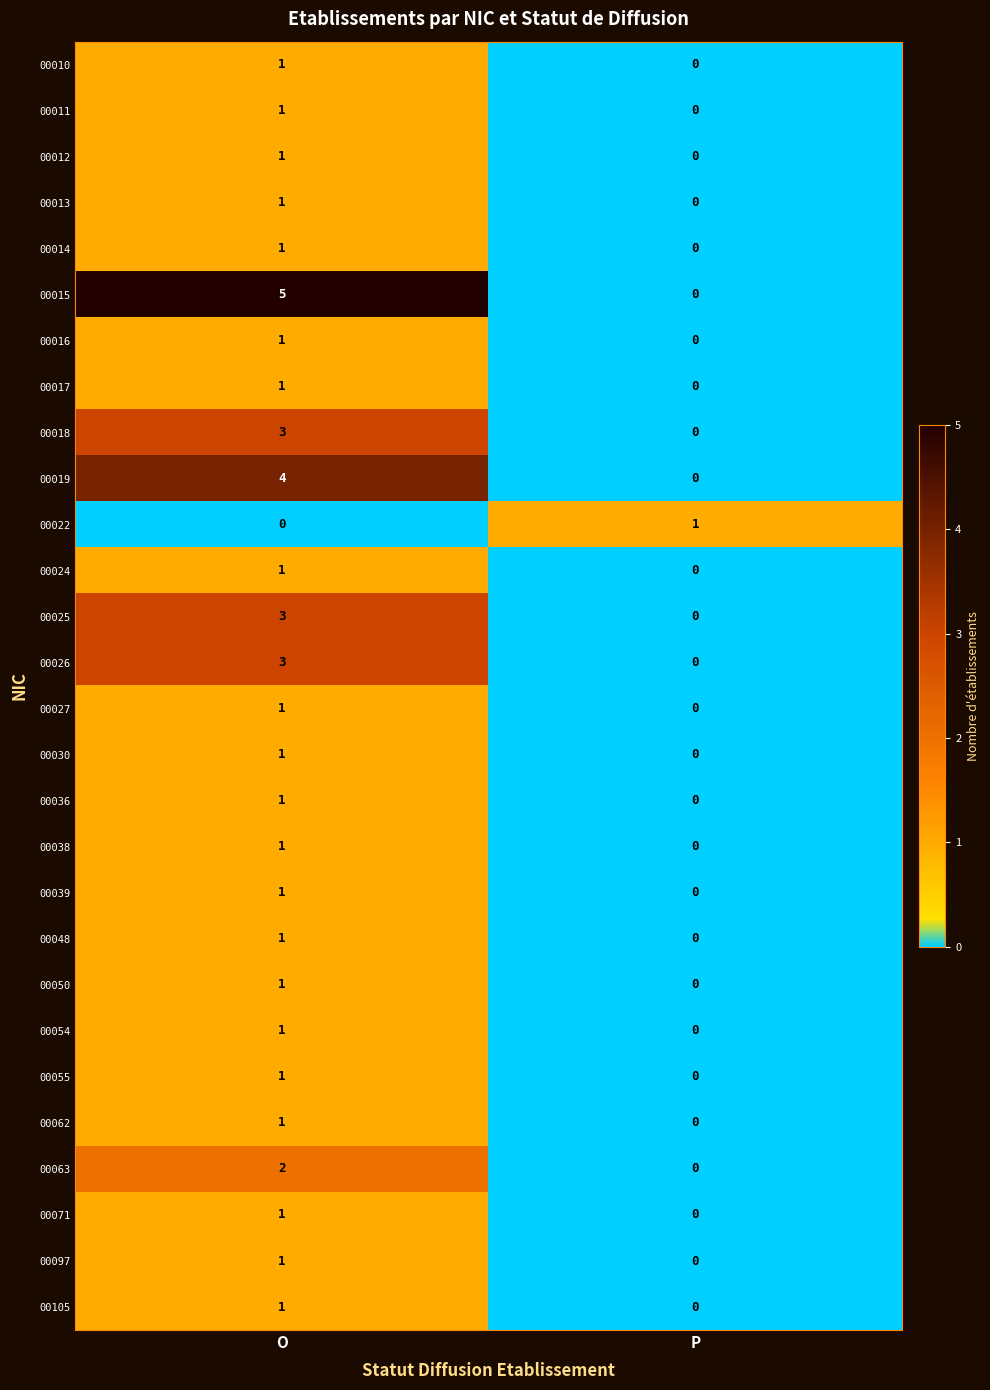

How many values in the 00011 series are below 1?

1